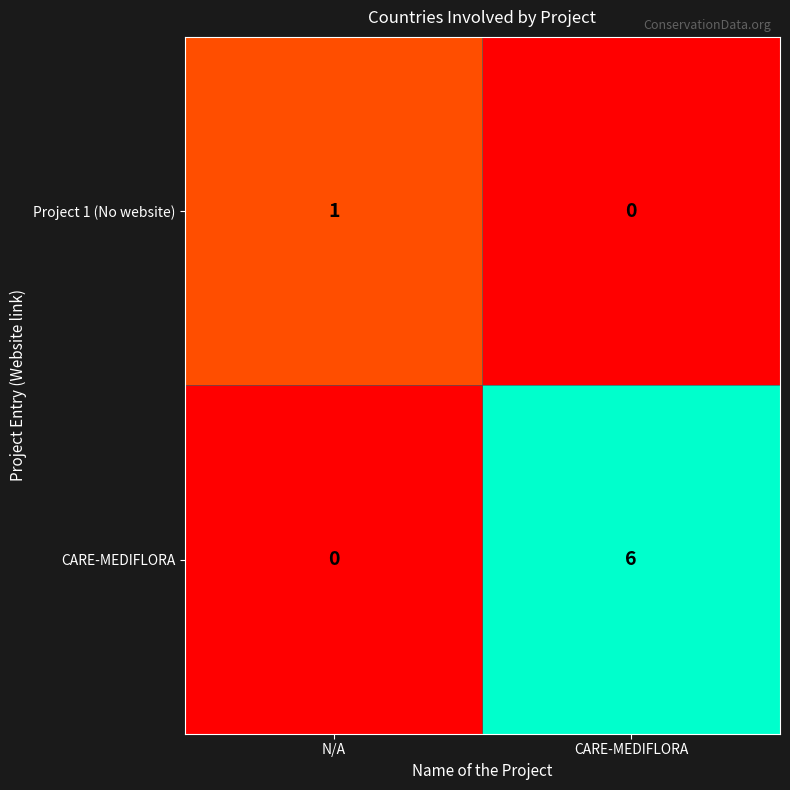

Reading left to right, list all the values displayed in this chart.

Project 1 (No website): N/A=1	CARE-MEDIFLORA=0
CARE-MEDIFLORA: N/A=0	CARE-MEDIFLORA=6